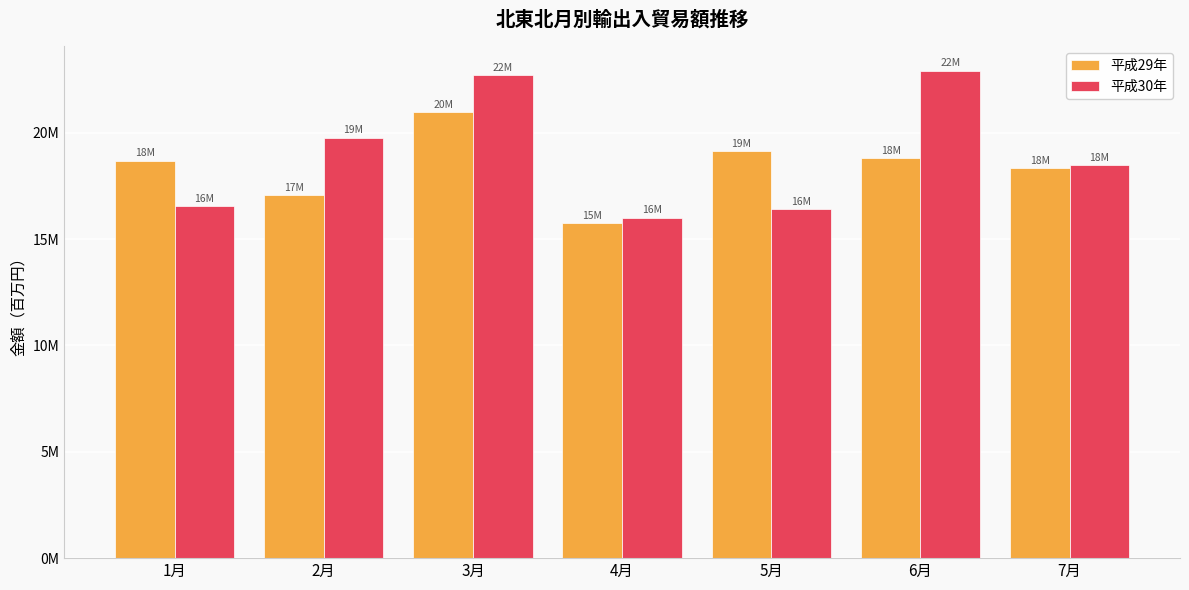

What are all the series names shown in the legend?

平成29年, 平成30年